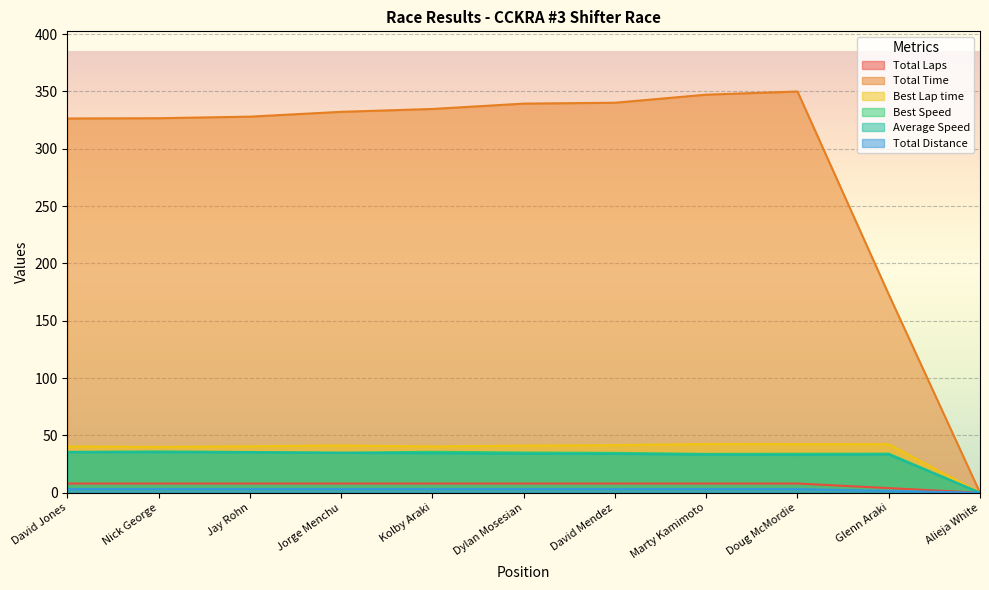

Which has a higher value, Jorge Menchu or Alieja White?

Jorge Menchu